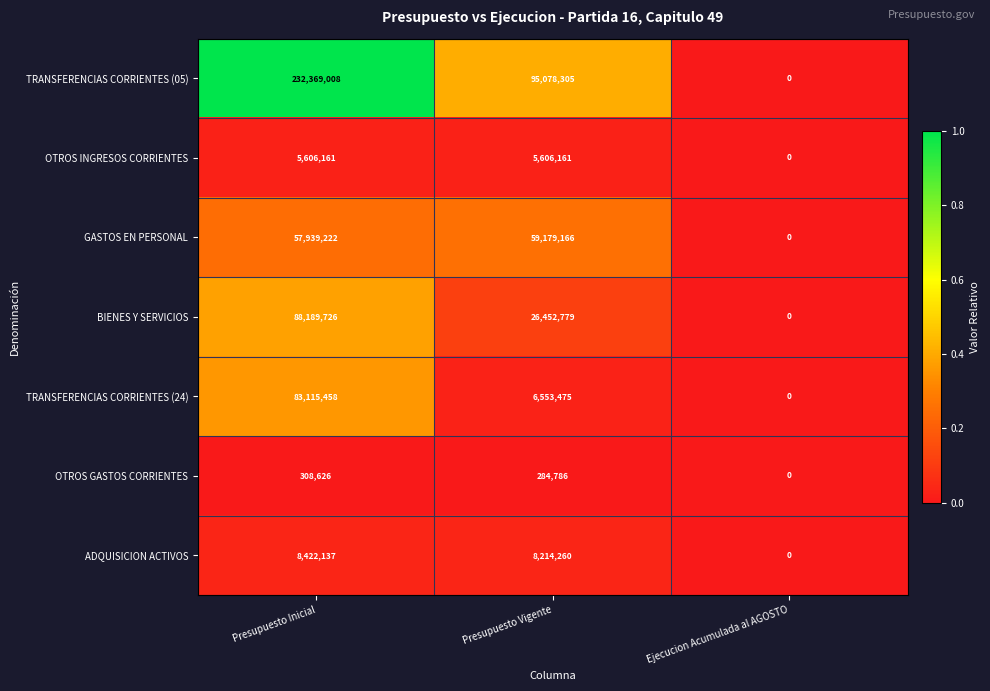

Where does the BIENES Y SERVICIOS series first go above 26452779?

Presupuesto Inicial